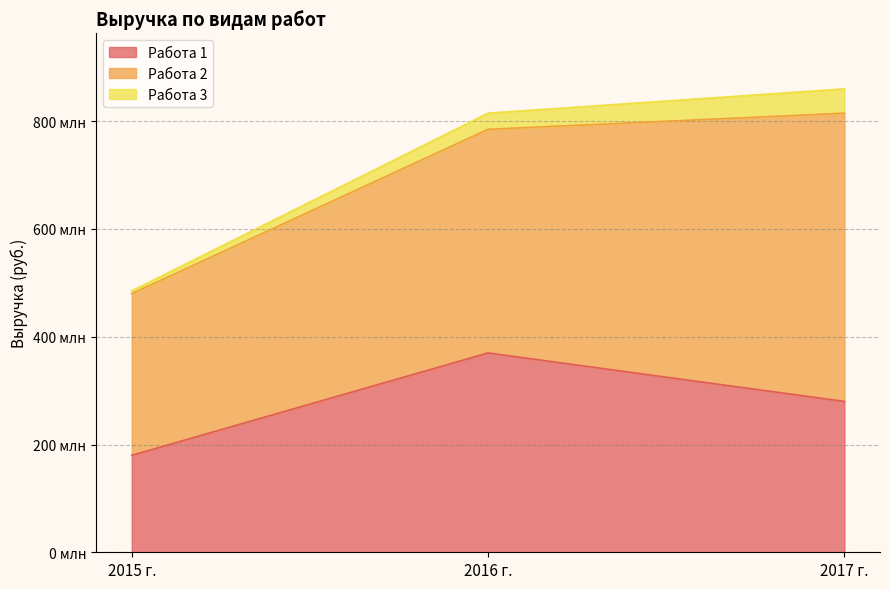

What is the total value across all series at 2017 г.?

860000000